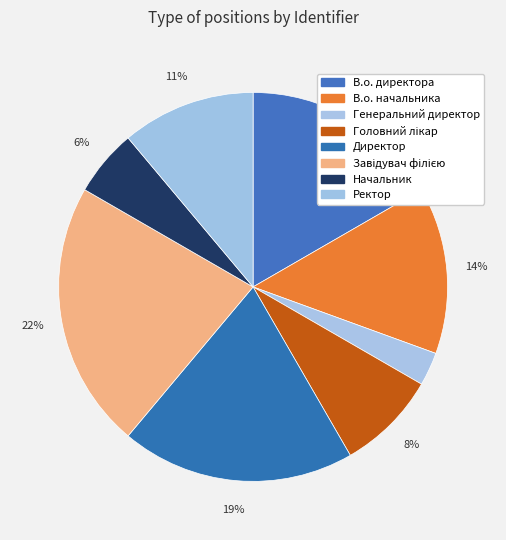

To the nearest percent, what portion does Директор represent?

19%